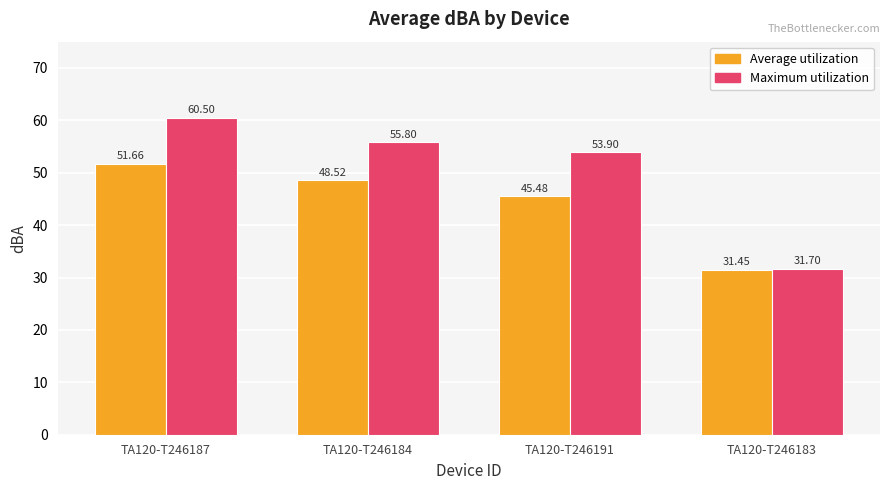

Which category has the lowest value in the Average utilization series?

TA120-T246183